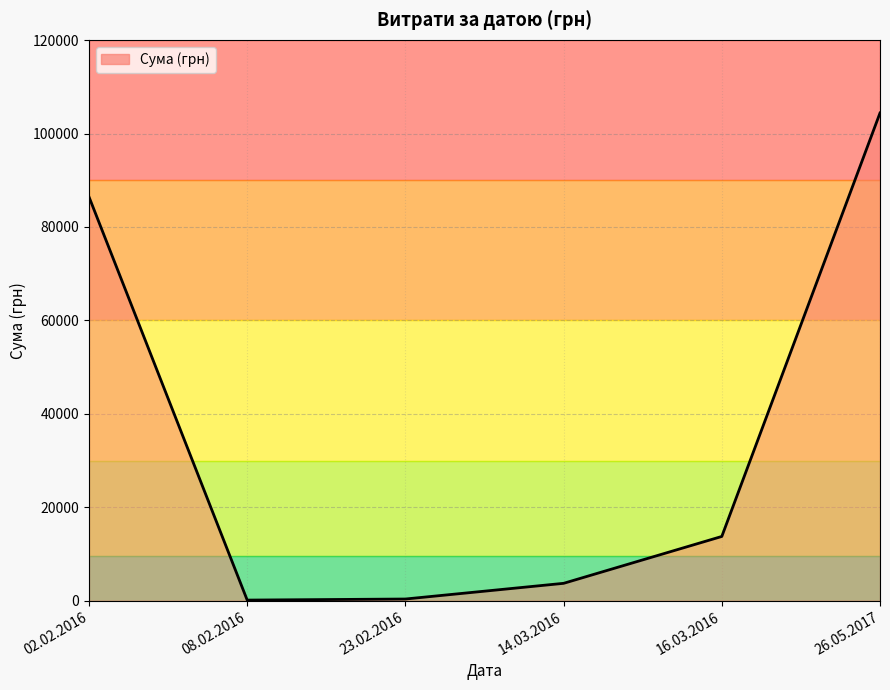

How many distinct data groups are displayed?

1